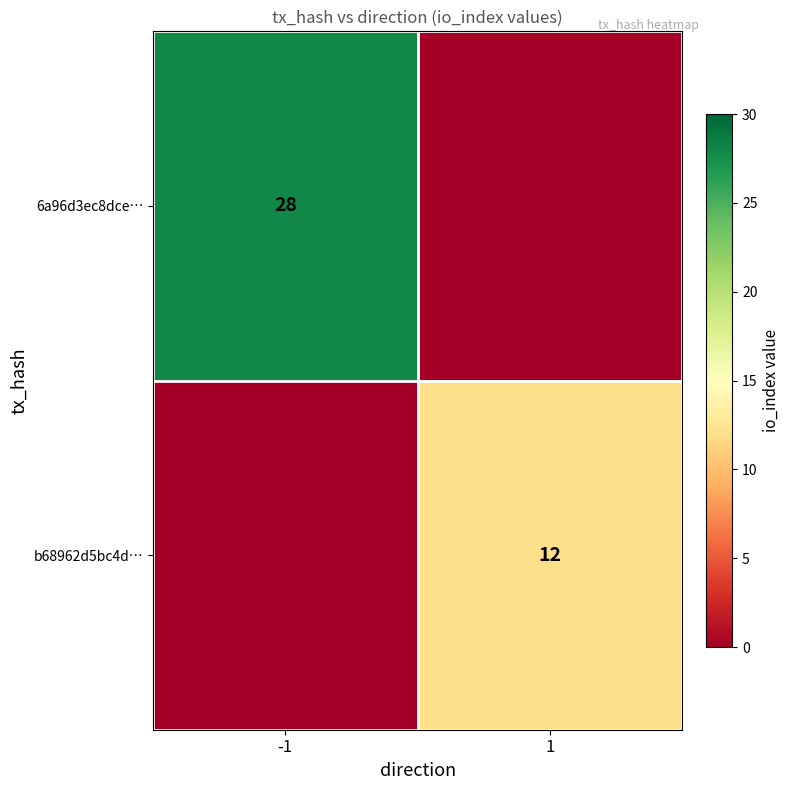

Which series has the largest total across all categories?

6a96d3ec8dce…